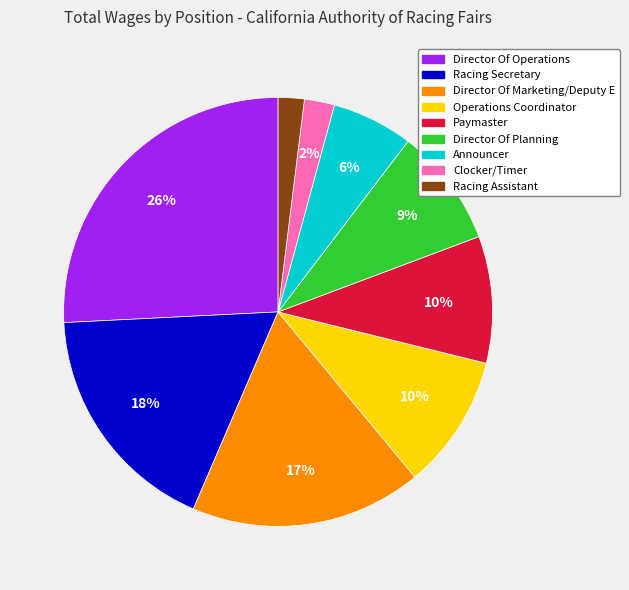

What percentage is the Director Of Planning slice, to the nearest percent?

9%